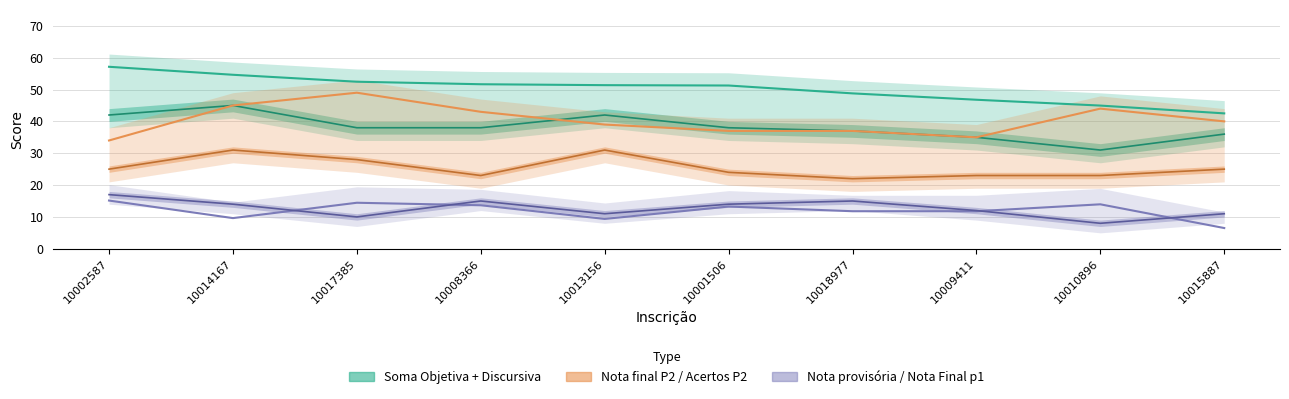

At which label does Nota provisória discursiva reach its minimum?

10015887